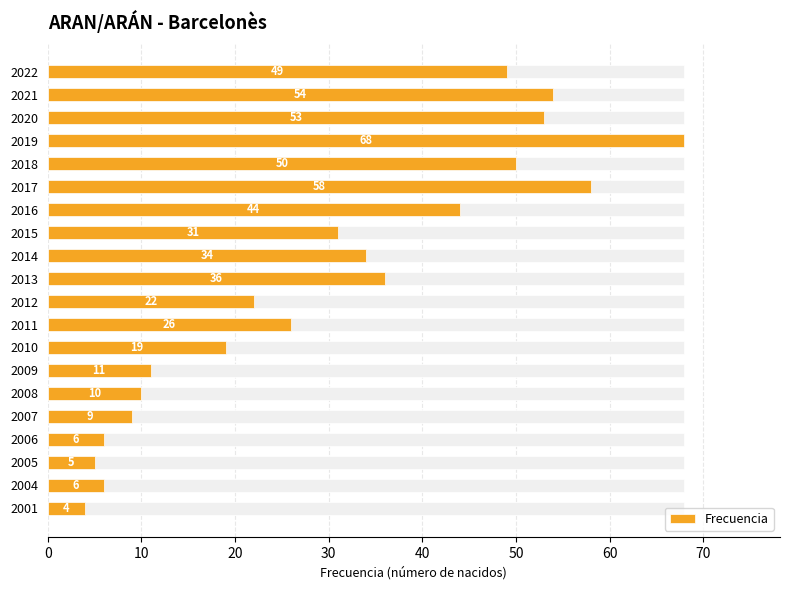

The chart shows a value of 94 at 2019. True or false?

False